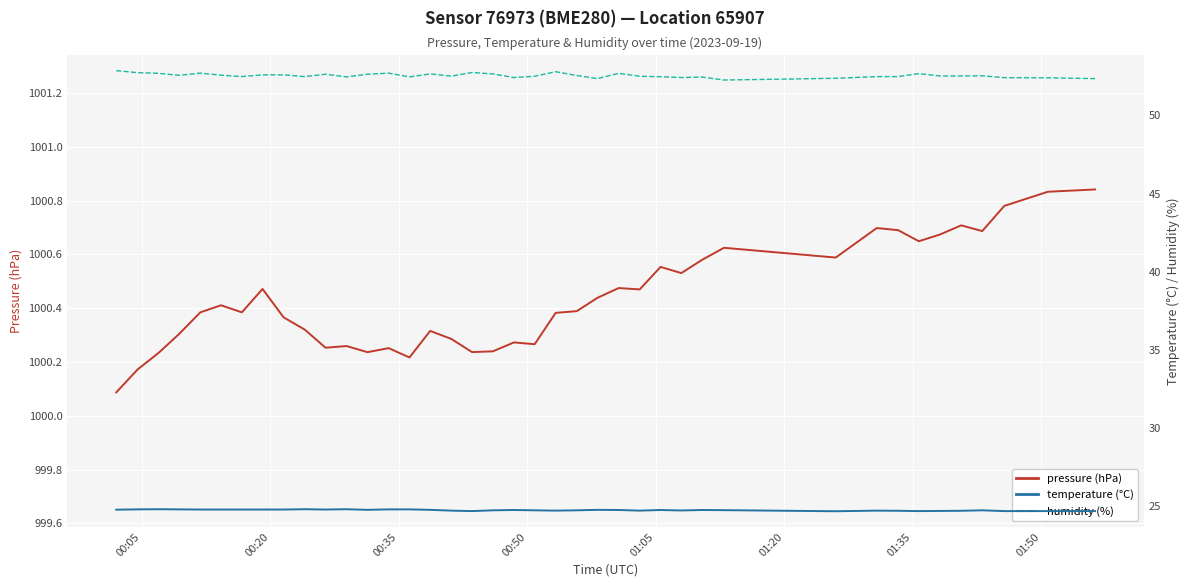

Which series has the widest spread of values?

pressure (hPa)